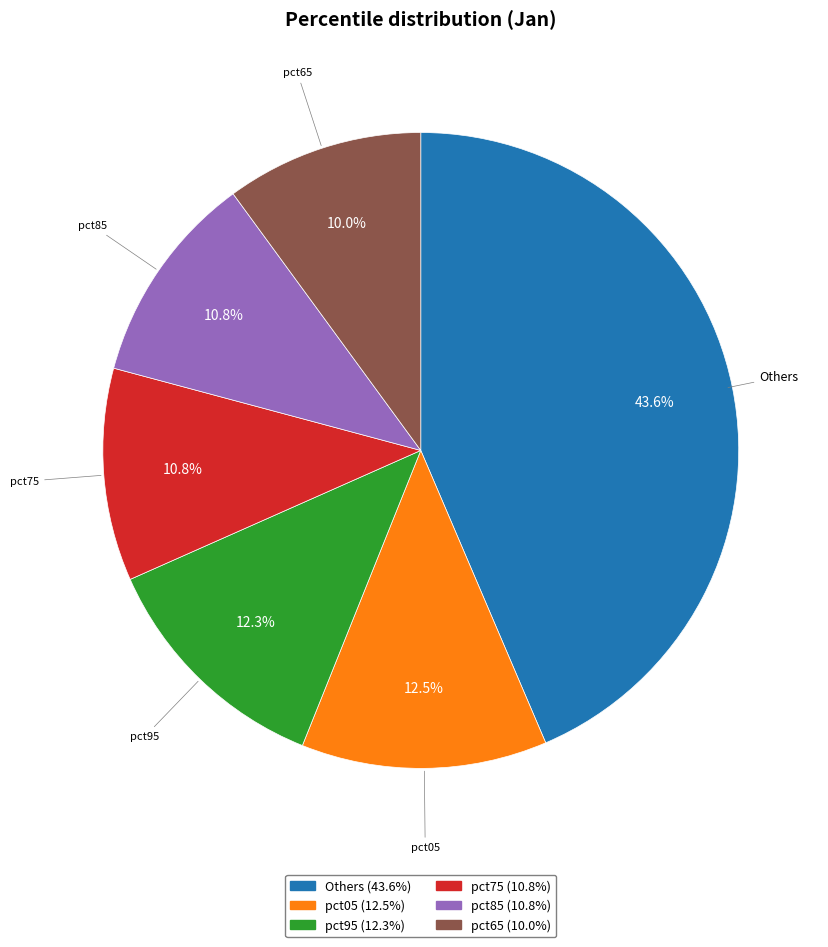

Do pct95 and pct85 together represent more than half of the pie?

No